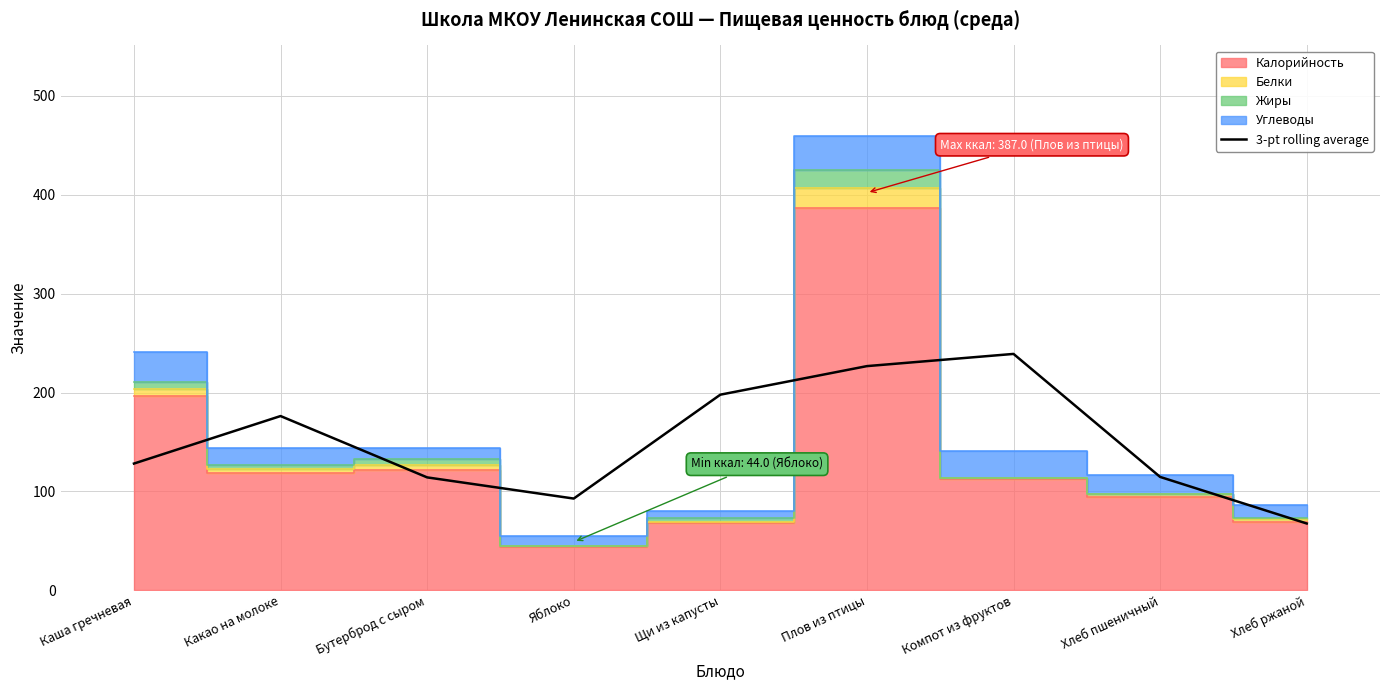

Reading right to left, transcribe all the data shown in this chart.

Хлеб ржаной=67.7	Хлеб пшеничный=114.7	Компот из фруктов=239.1	Плов из птицы=226.7	Щи из капусты=197.9	Яблоко=92.9	Бутерброд с сыром=114.3	Какао на молоке=176.3	Каша гречневая=128.2